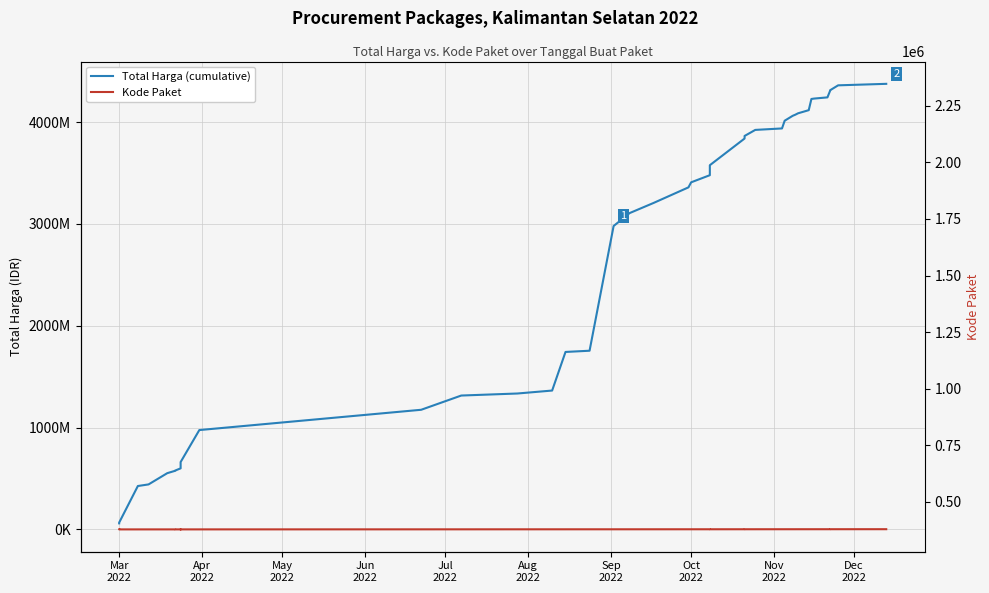

Which series has the largest total across all categories?

Total Harga (cumulative)